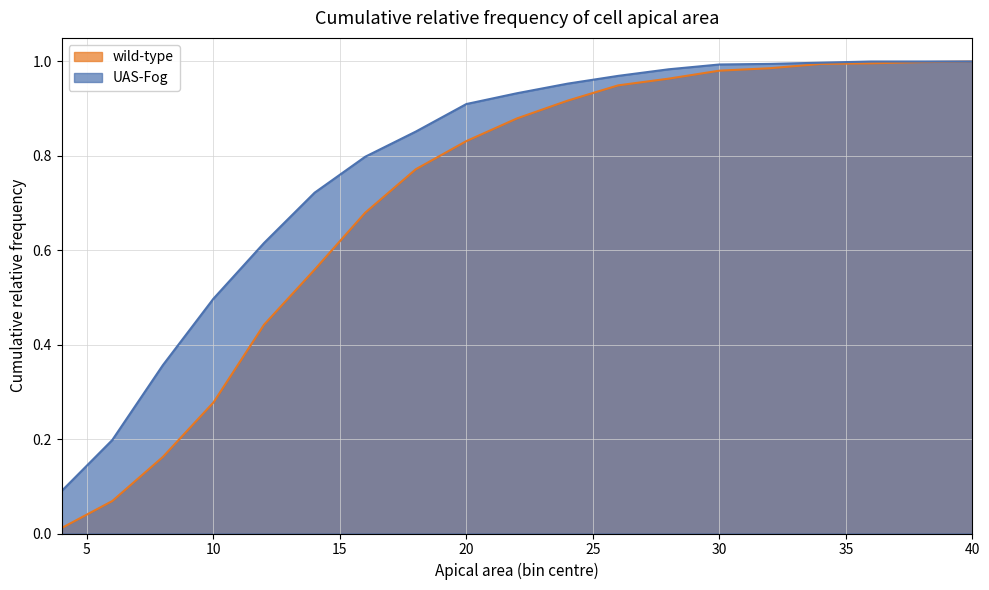

True or false: UAS-Fog has more than 2 interior local peaks.

False